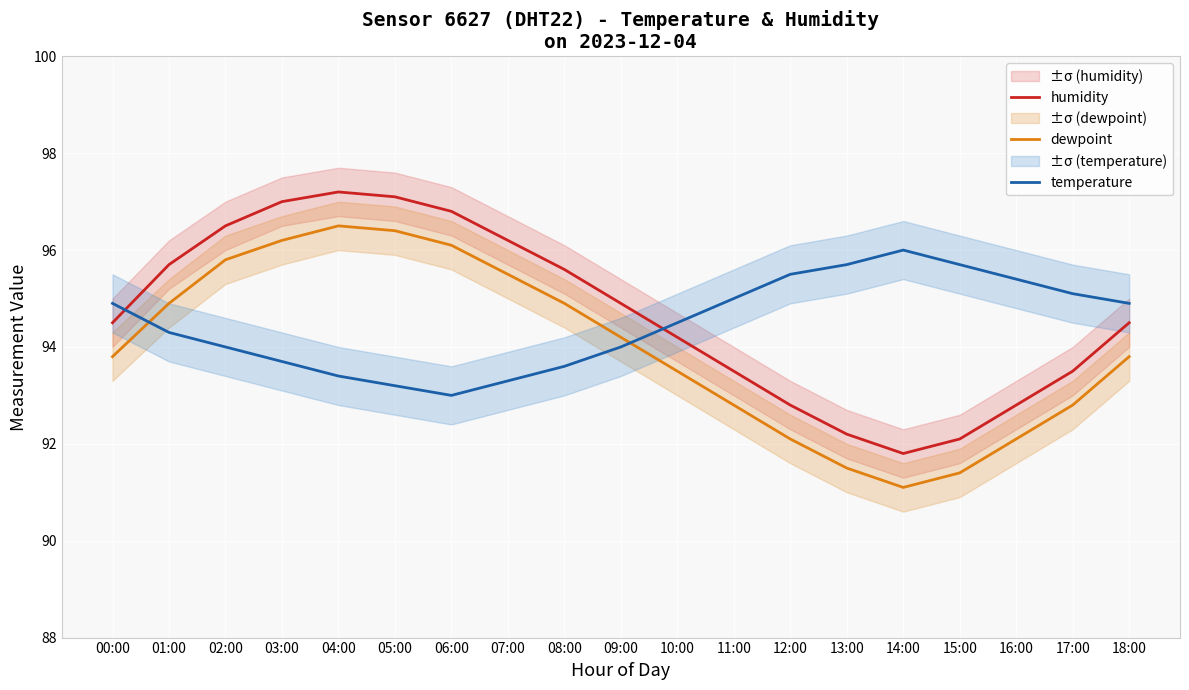

Rank the series by their average value, from lowest to highest.

dewpoint, temperature, humidity